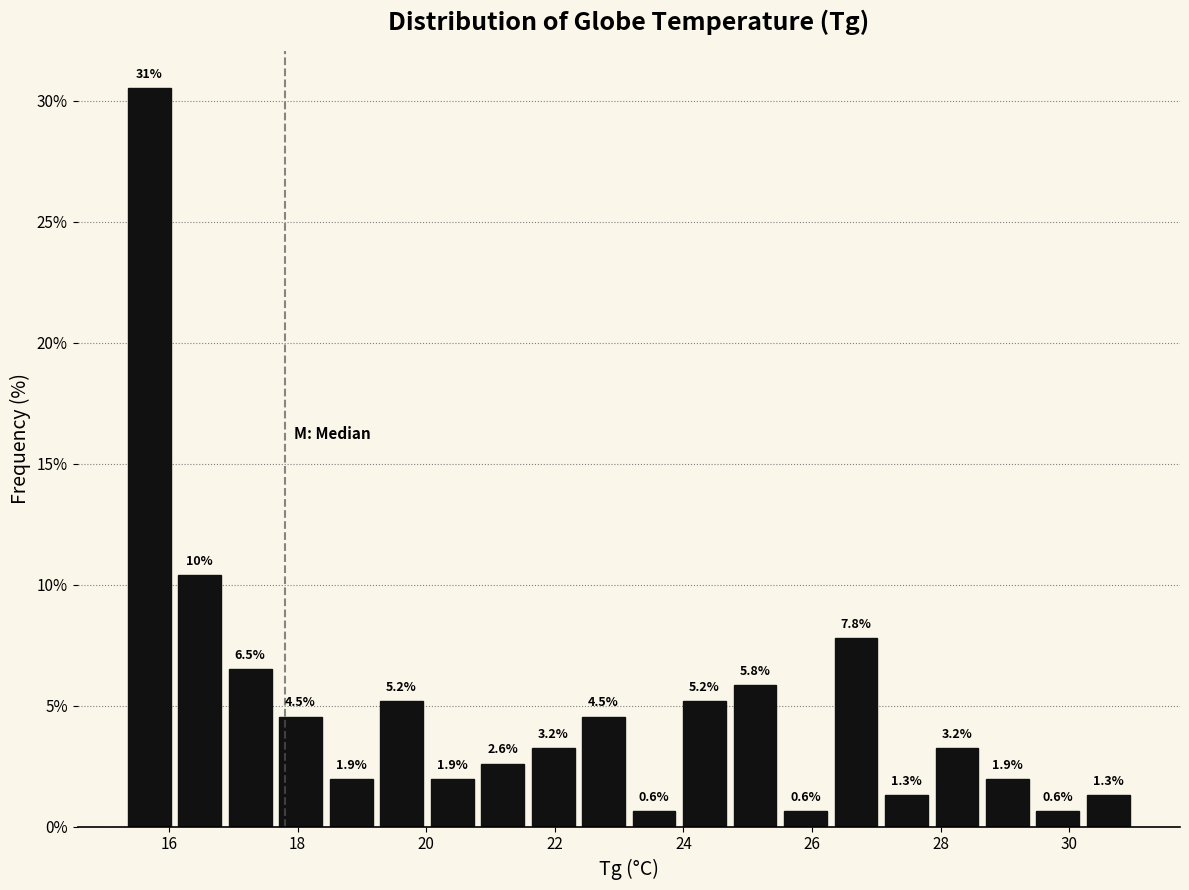

Read against the x-axis, roughly where is the centre of the tallest bar?

15.6